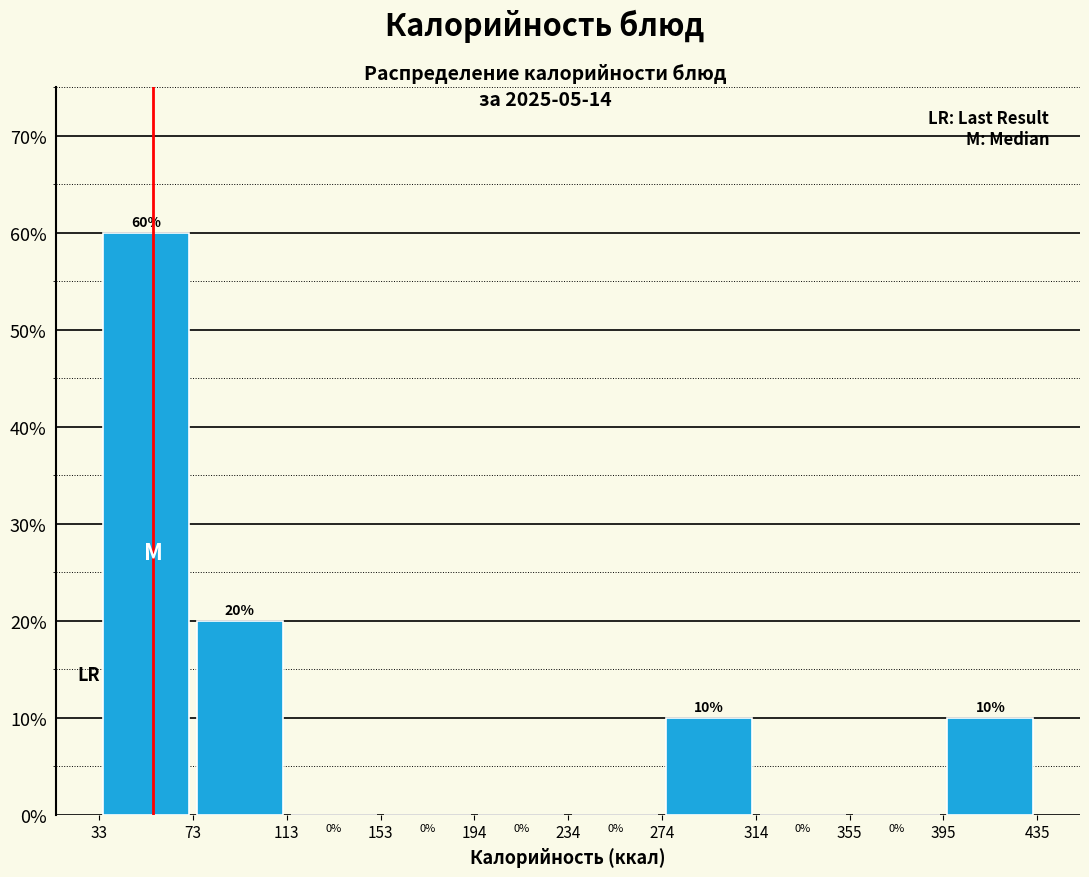

Which range on the x-axis has the tallest bar?

33 to 73